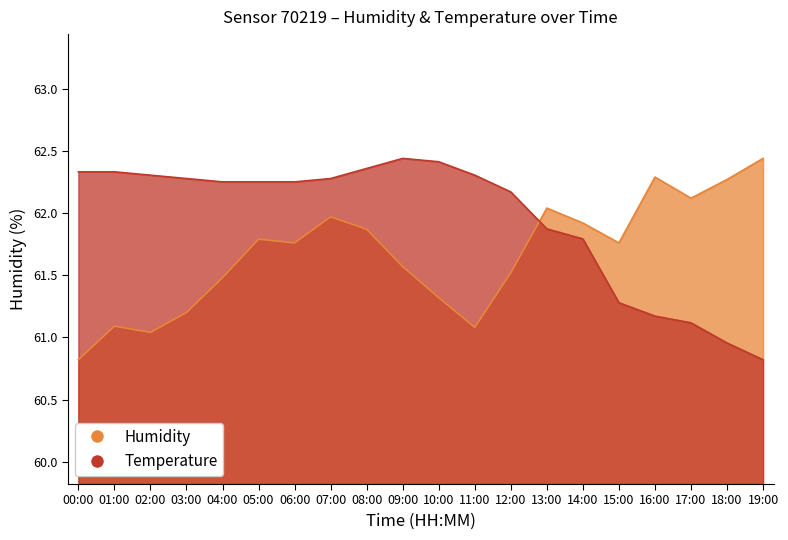

How many data points does each series have?

20